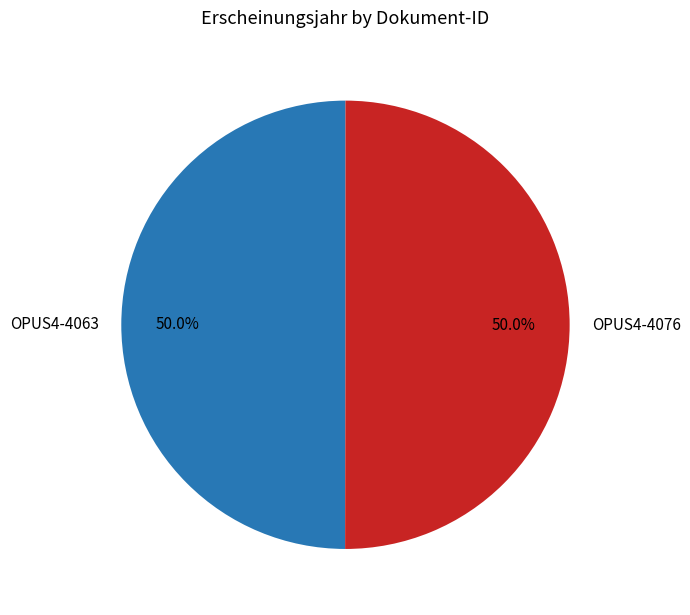

Is it true that OPUS4-4063 is 50% of the pie?

True